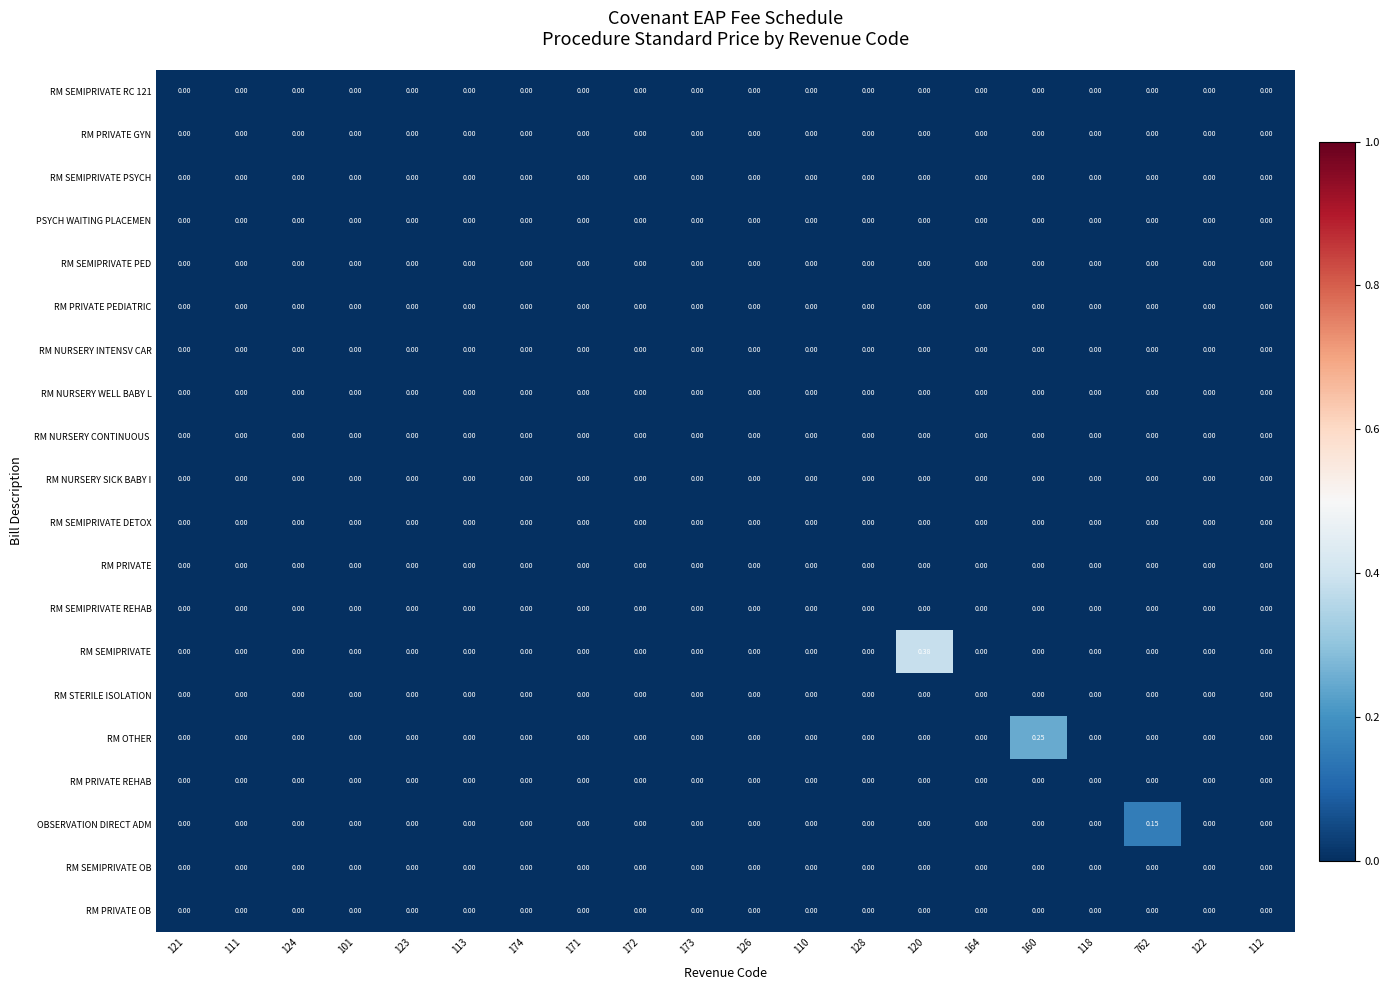

Which series has the largest total across all categories?

RM SEMIPRIVATE